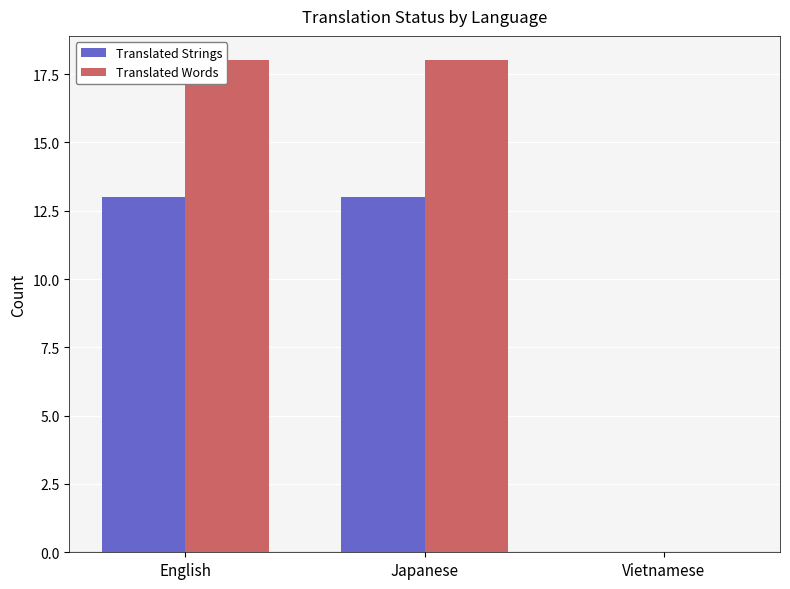

What is the spread (max minus min) of values at Japanese?

5